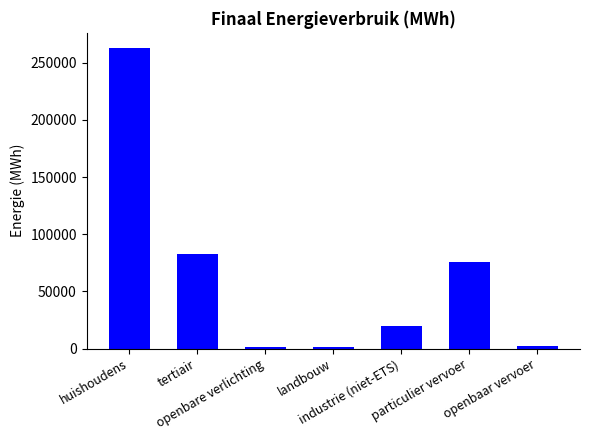

What is the approximate value at openbaar vervoer?

2350.8